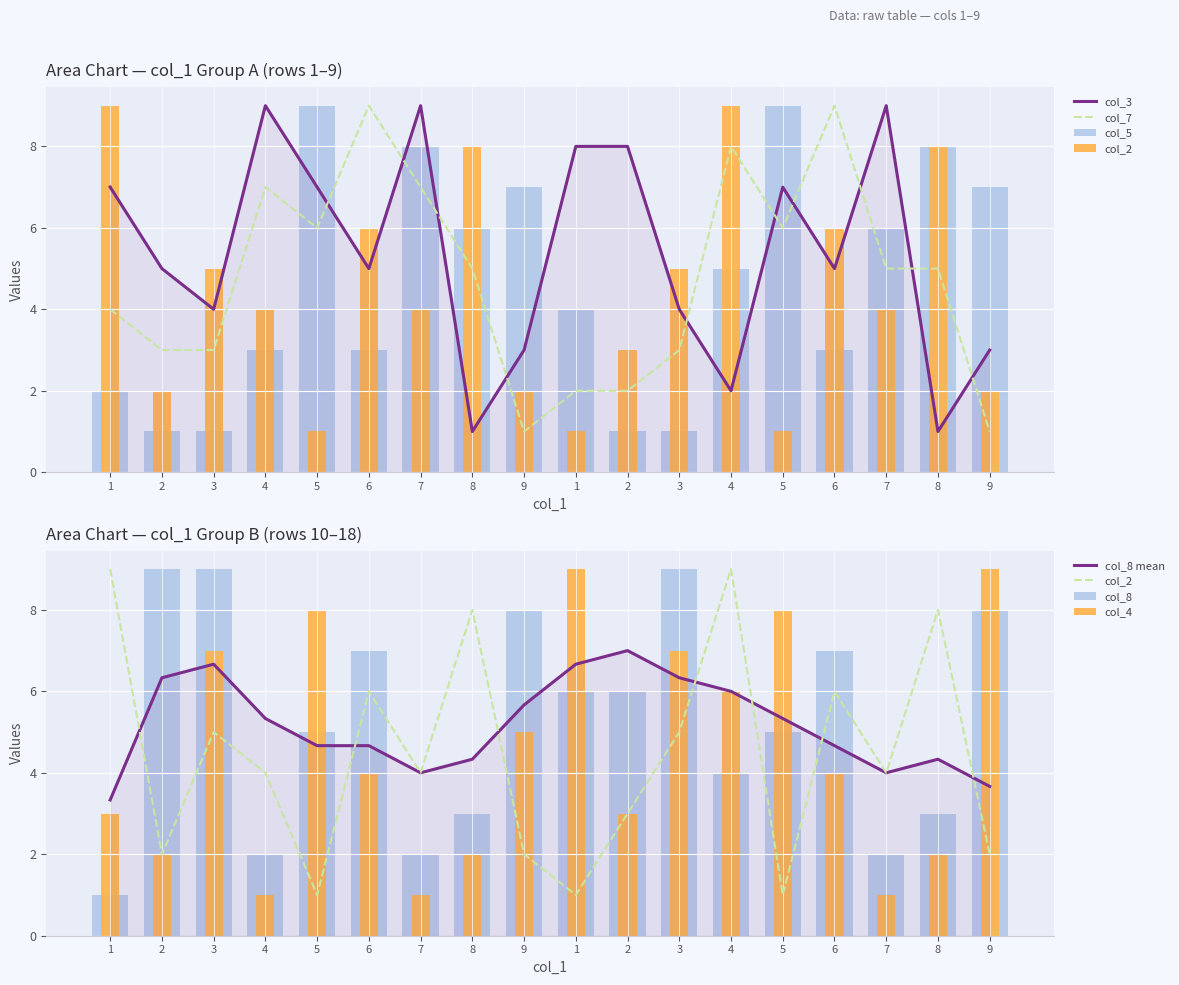

Reading left to right, transcribe all the data shown in this chart.

col_5: 2	1	1	3	9	3	8	6	7	4	1	1	5	9	3	6	8	7
col_2: 9	2	5	4	1	6	4	8	2	1	3	5	9	1	6	4	8	2
col_3: 7	5	4	9	7	5	9	1	3	8	8	4	2	7	5	9	1	3
col_7: 4	3	3	7	6	9	7	5	1	2	2	3	8	6	9	5	5	1
col_8: 1	9	9	2	5	7	2	3	8	6	6	9	4	5	7	2	3	8
col_4: 3	2	7	1	8	4	1	2	5	9	3	7	6	8	4	1	2	9